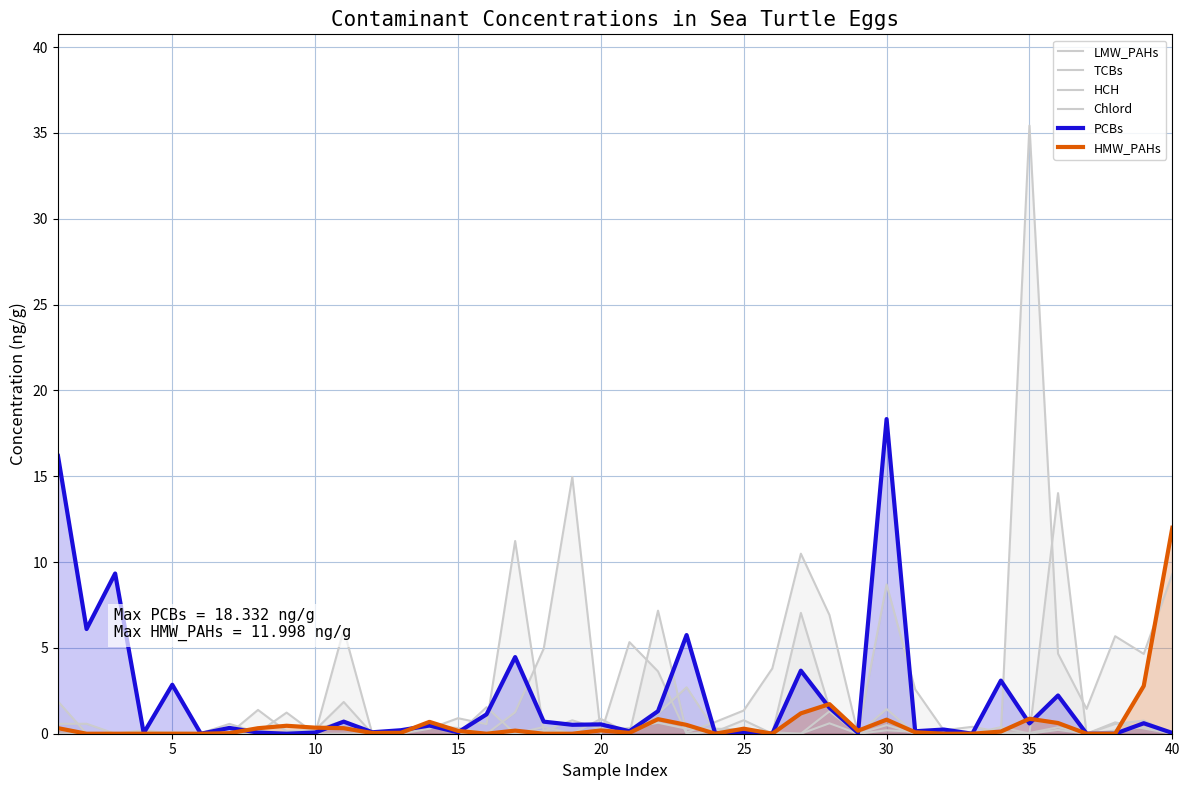

The Chlord series shows 0.0 at 15. True or false?

True